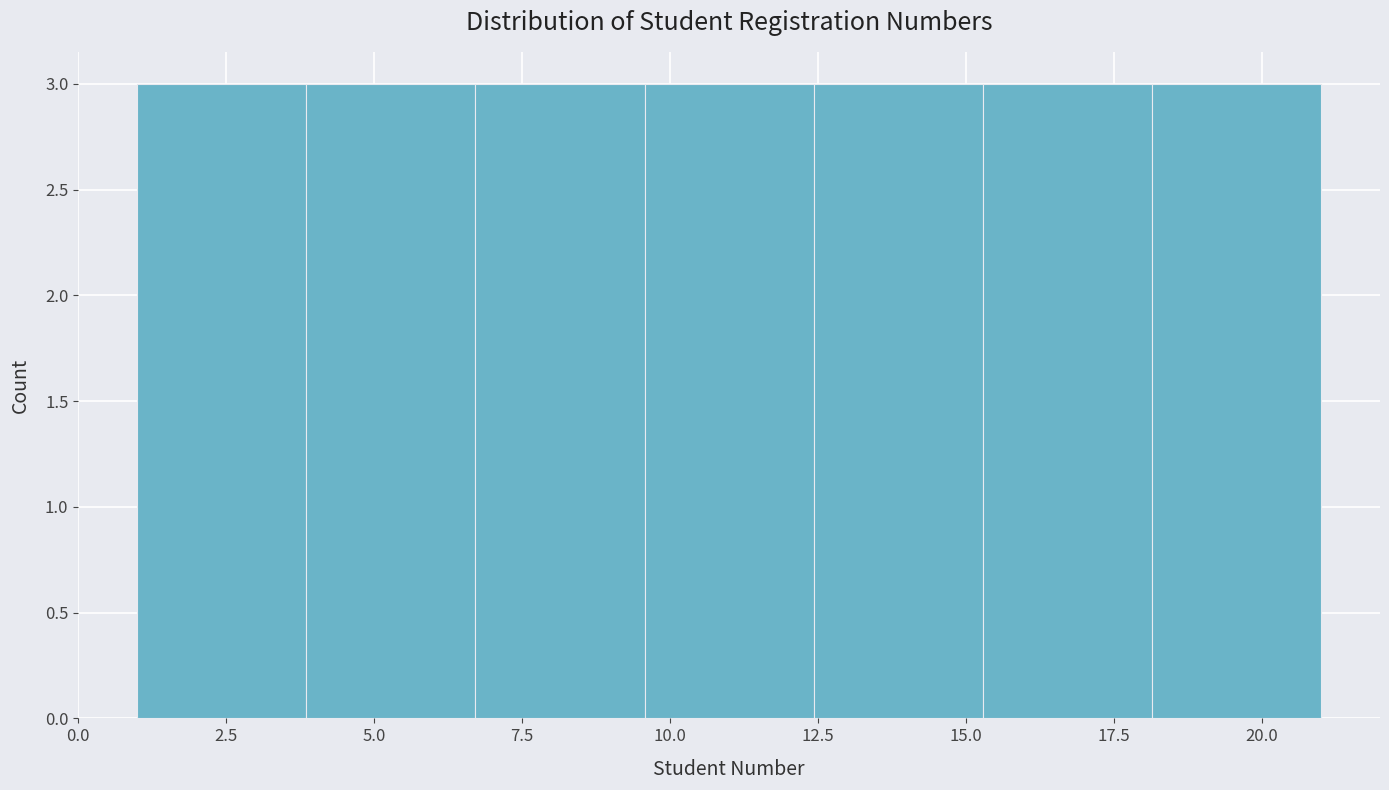

How tall is the bar that spans 12.5 to 15.5 on the x-axis? Neither the bar edges nor the heights are printed on the chart, so give them approximately, as read against the axes.

3